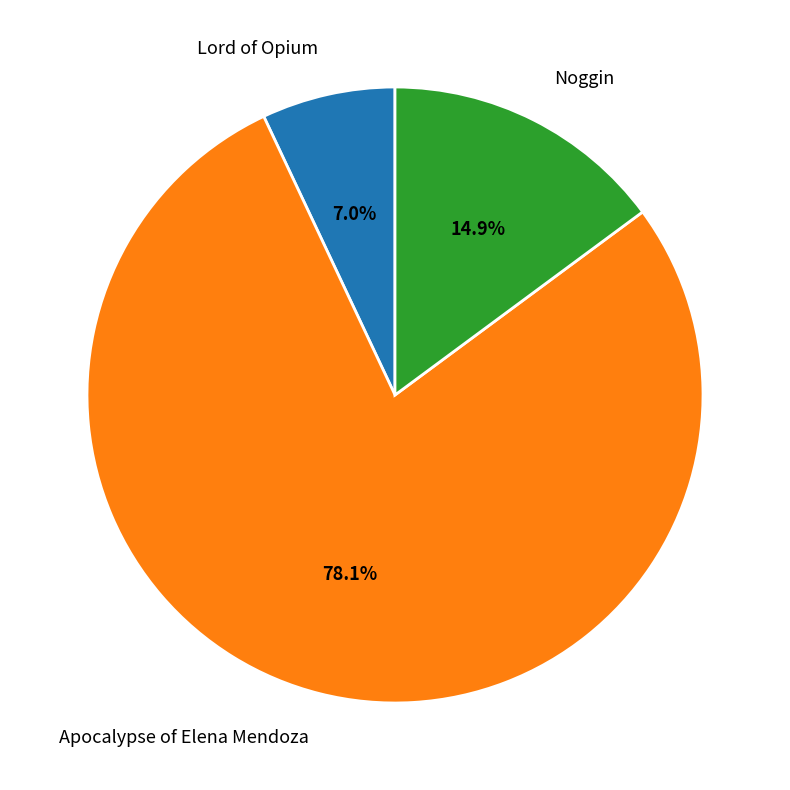

Which slice is the smallest?

Lord of Opium